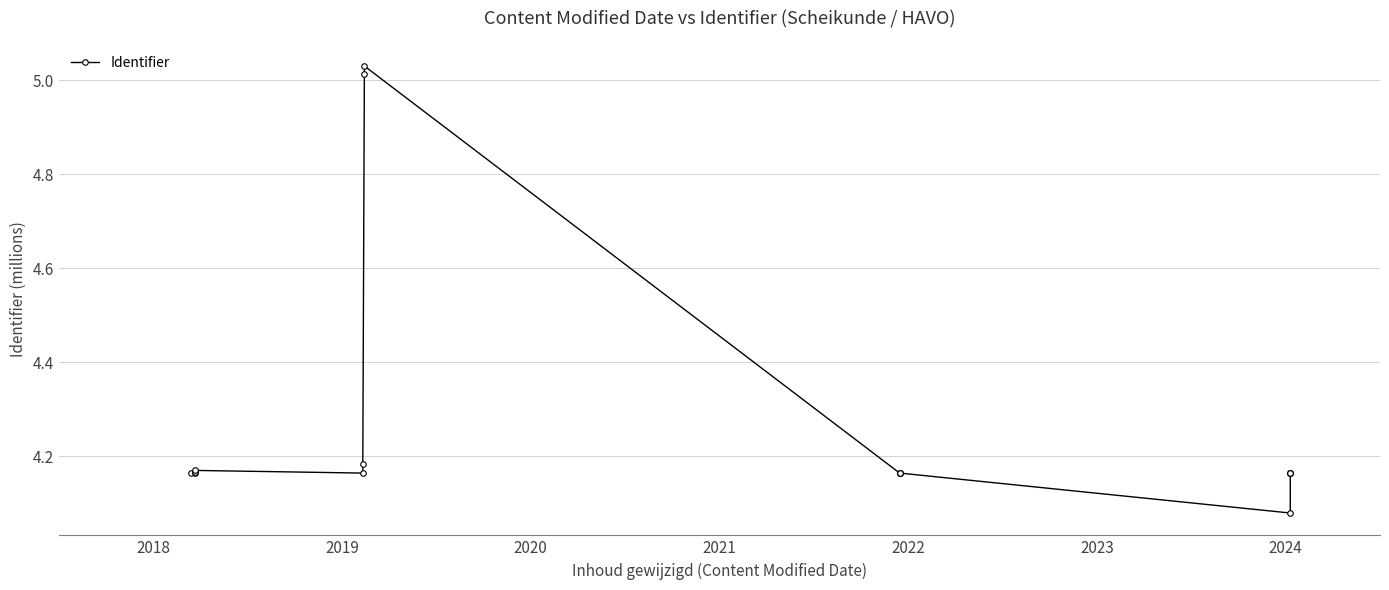

Reading left to right, extract all data points from this chart.

4.2	4.2	4.2	4.2	4.2	4.2	5.0	5.0	4.2	4.2	4.2	4.2	4.1	4.2	4.2	4.2	4.2